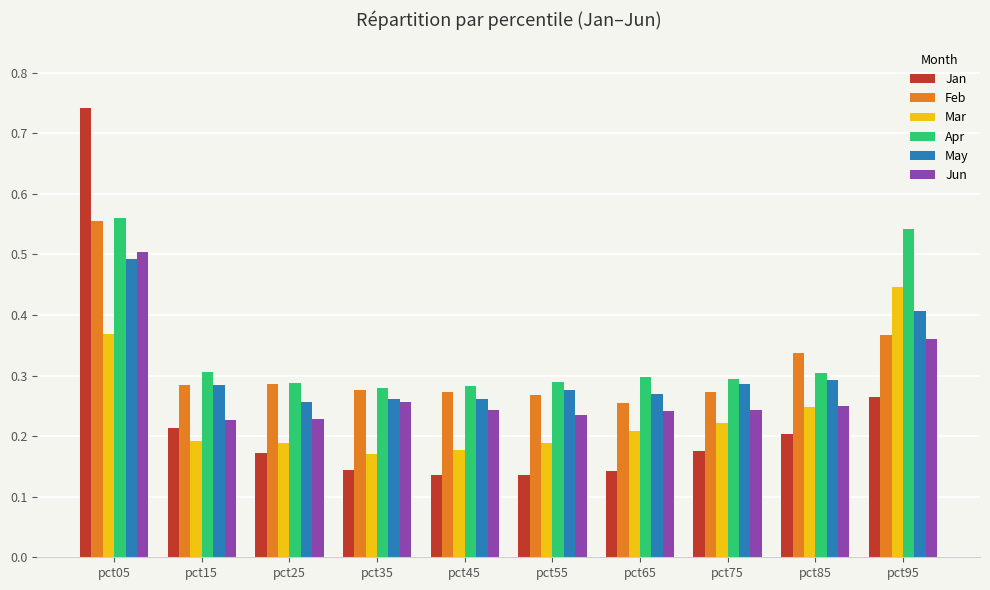

Count the Mar values in the range 0 to 1.

10